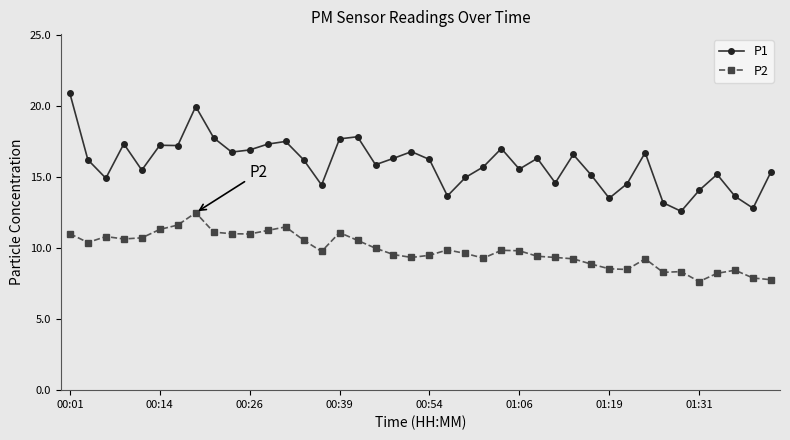

What is the lowest value of the P2 series?

7.7